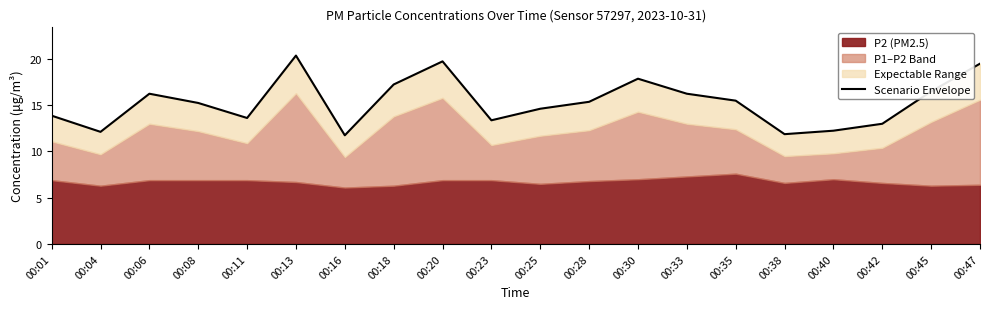

How many lines are shown in the chart?

1